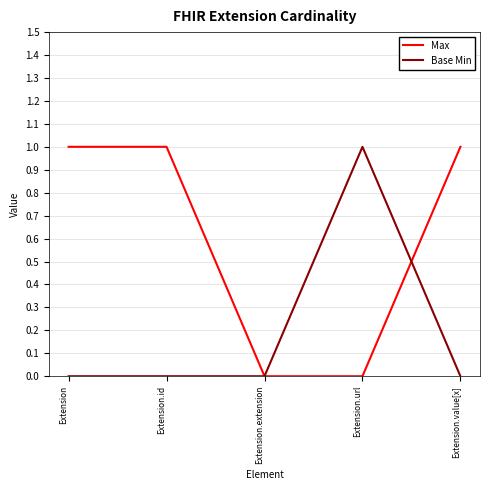

What is the difference between the Max values at Extension.url and Extension.id?

1